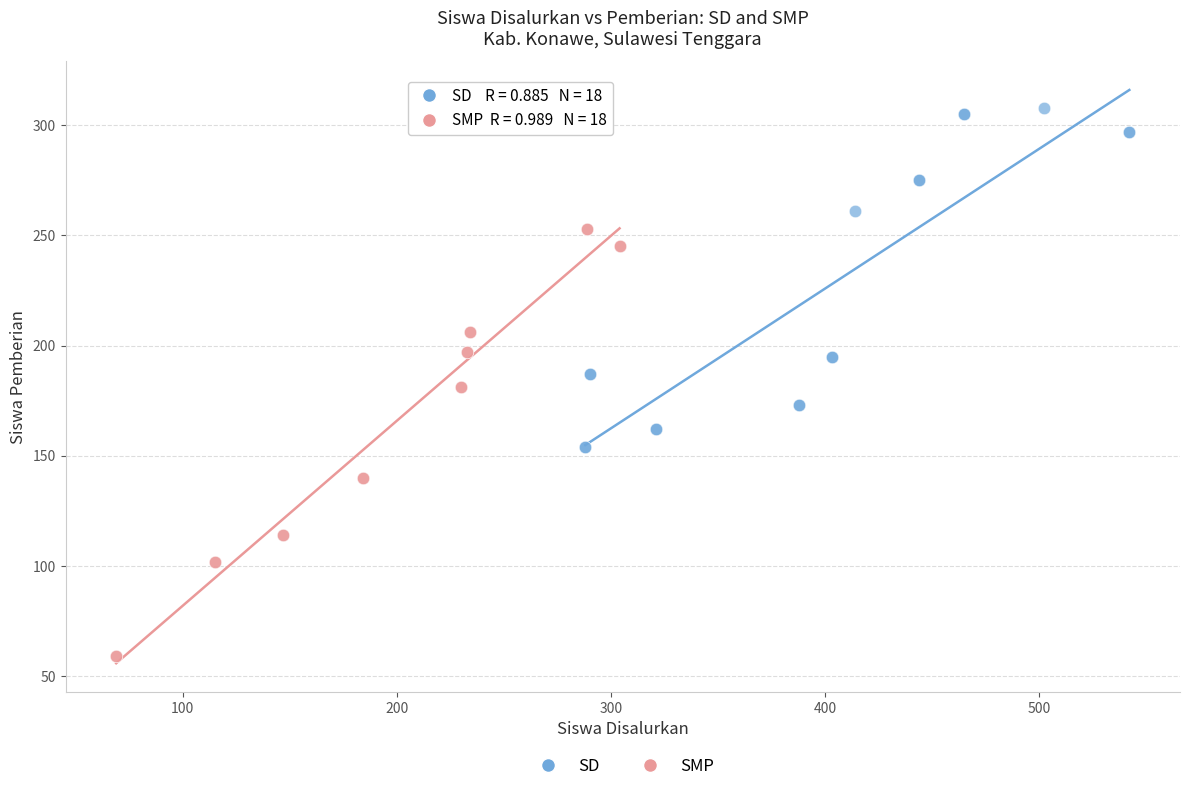

Which series contains the highest Y value?

SD